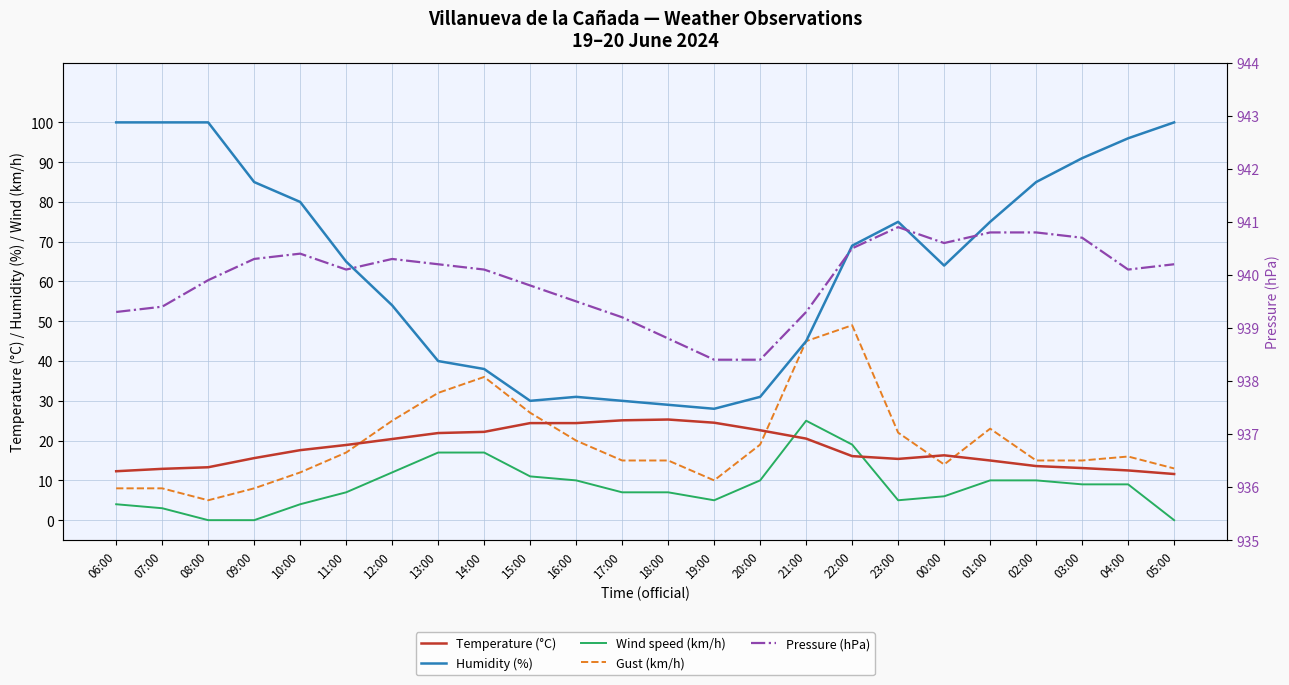

What is the difference between the Wind speed (km/h) values at 14:00 and 15:00?

6.0